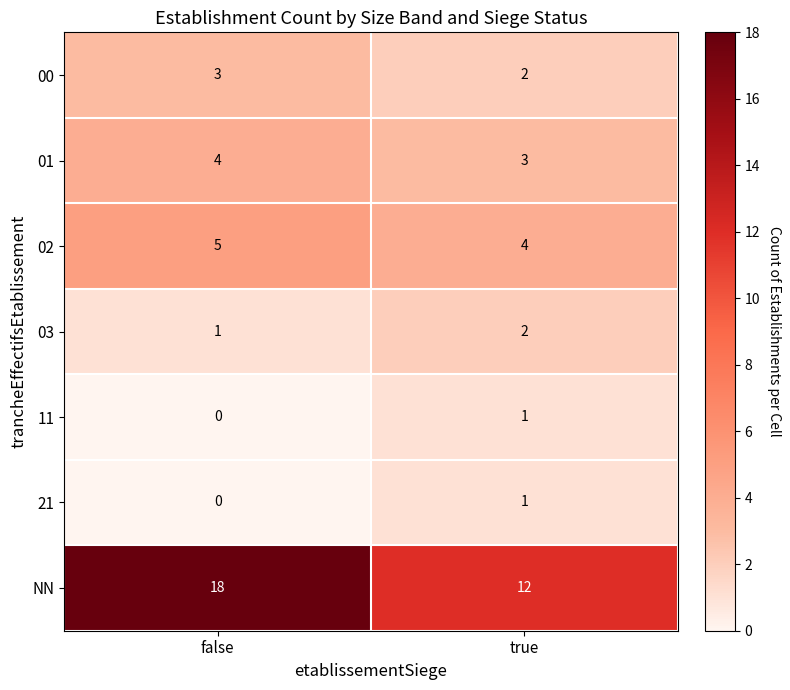

Reading left to right, extract all data points from this chart.

00: 3	2
01: 4	3
02: 5	4
03: 1	2
11: 0	1
21: 0	1
NN: 18	12